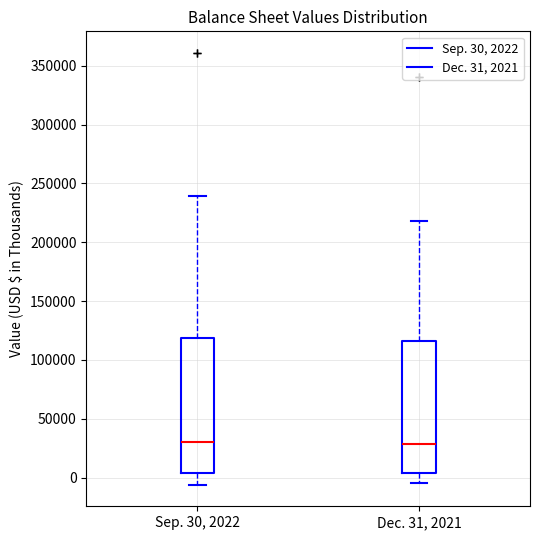

Where is the lower edge of the box for Dec. 31, 2021 on the y-axis? The values are not printed on the chart, so give them approximately, as read against the axis.

5000